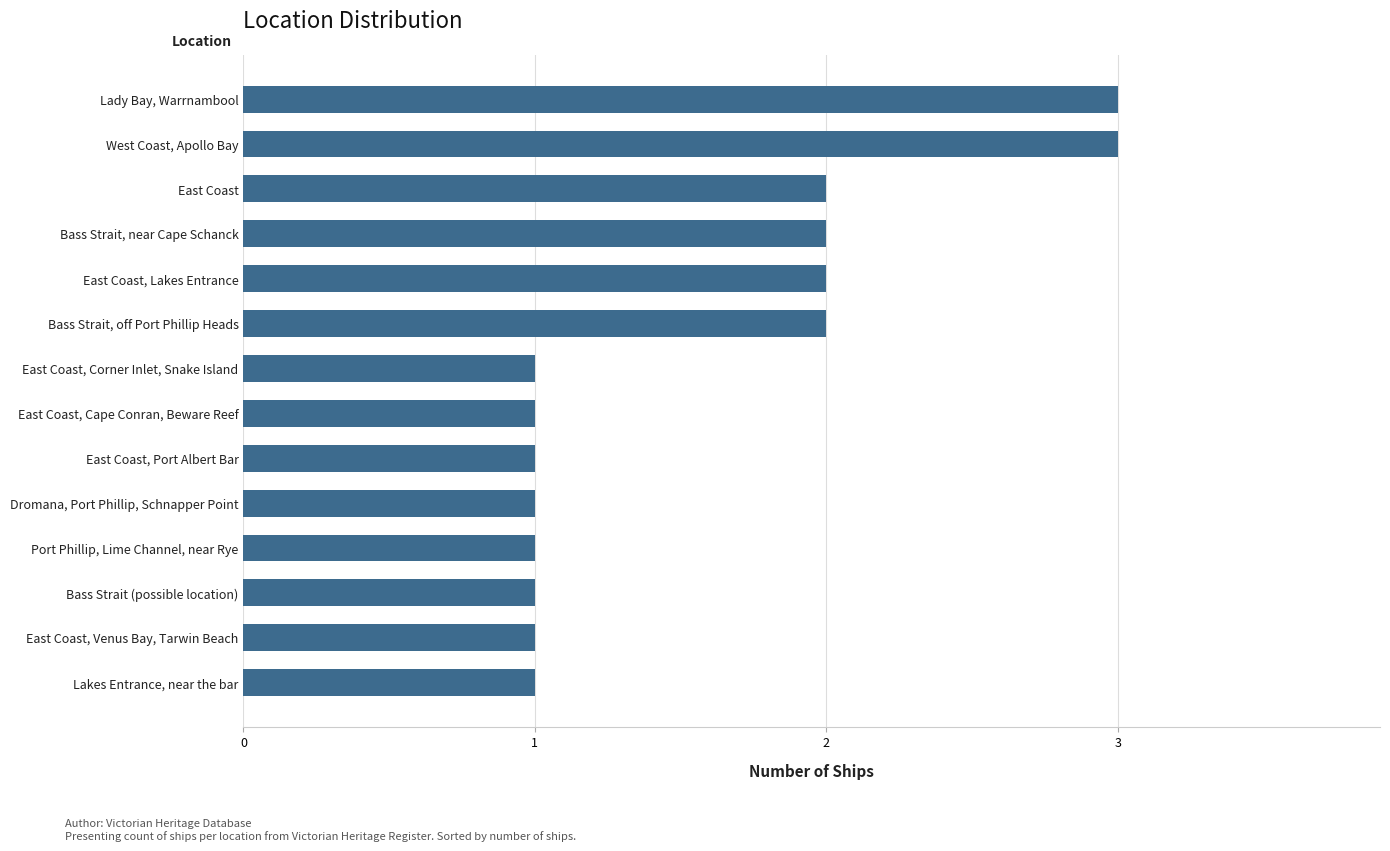

What is the greatest value displayed?

3